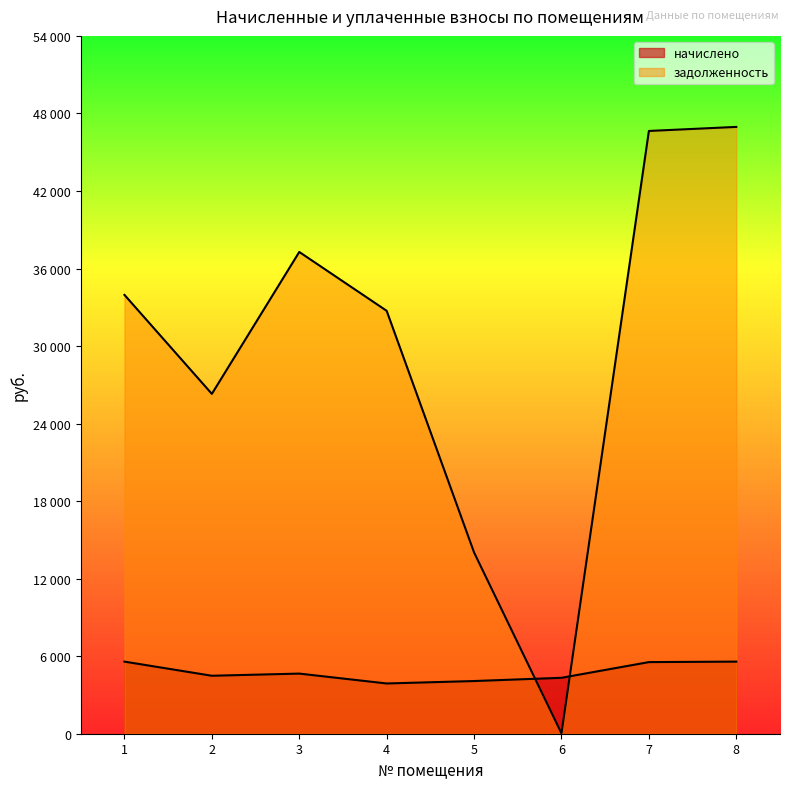

Which series has the largest total across all categories?

задолженность